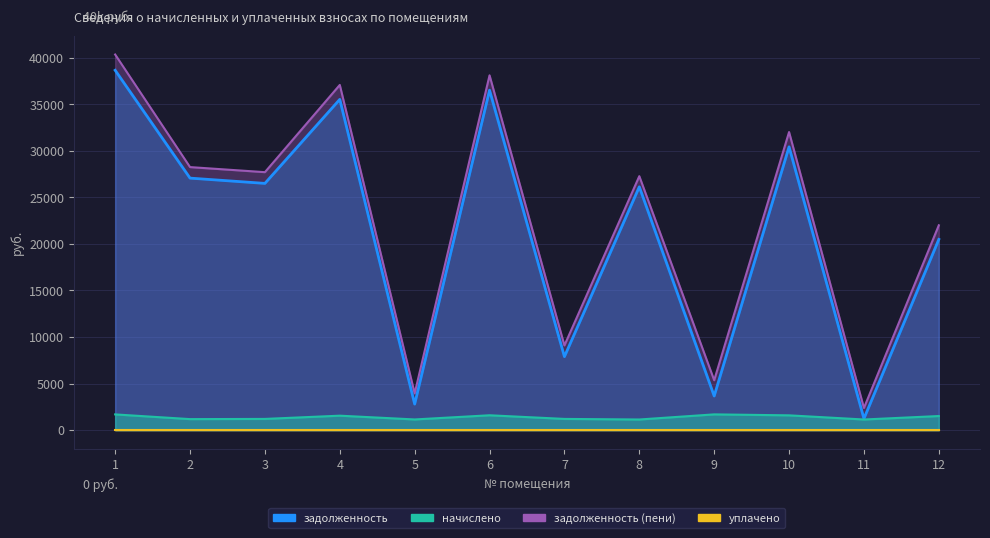

At which category does the chart reach its minimum across all series?

8